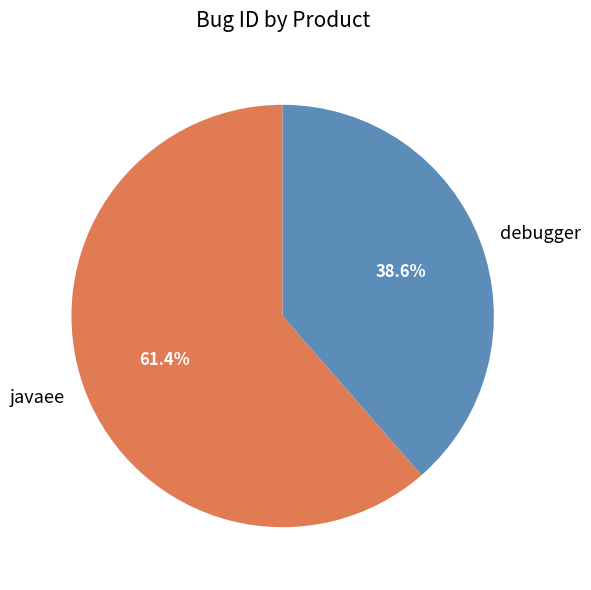

True or false: javaee accounts for 68% of the total.

False